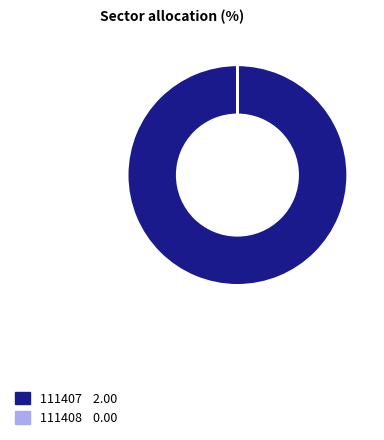

The 111407 slice represents 100% of the pie. True or false?

True